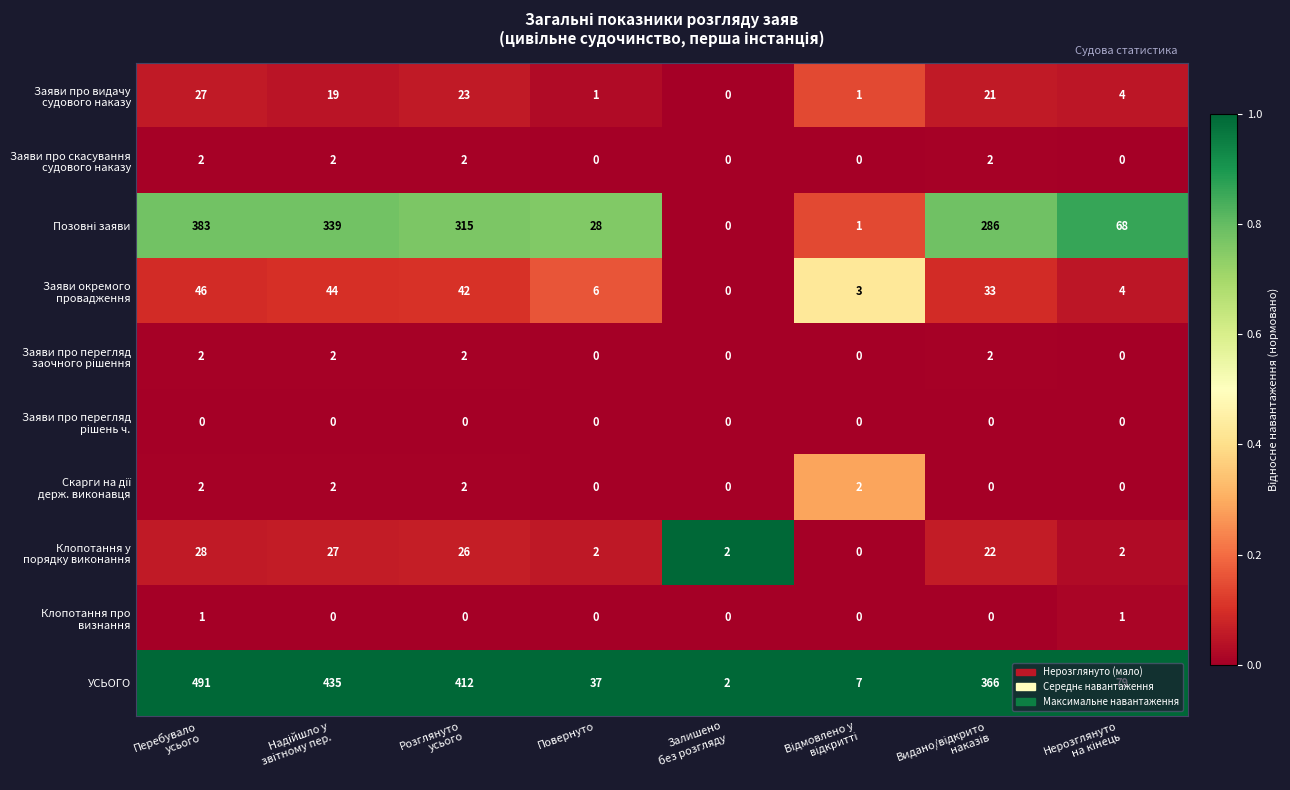

At how many categories does at least one series exceed 302?

4